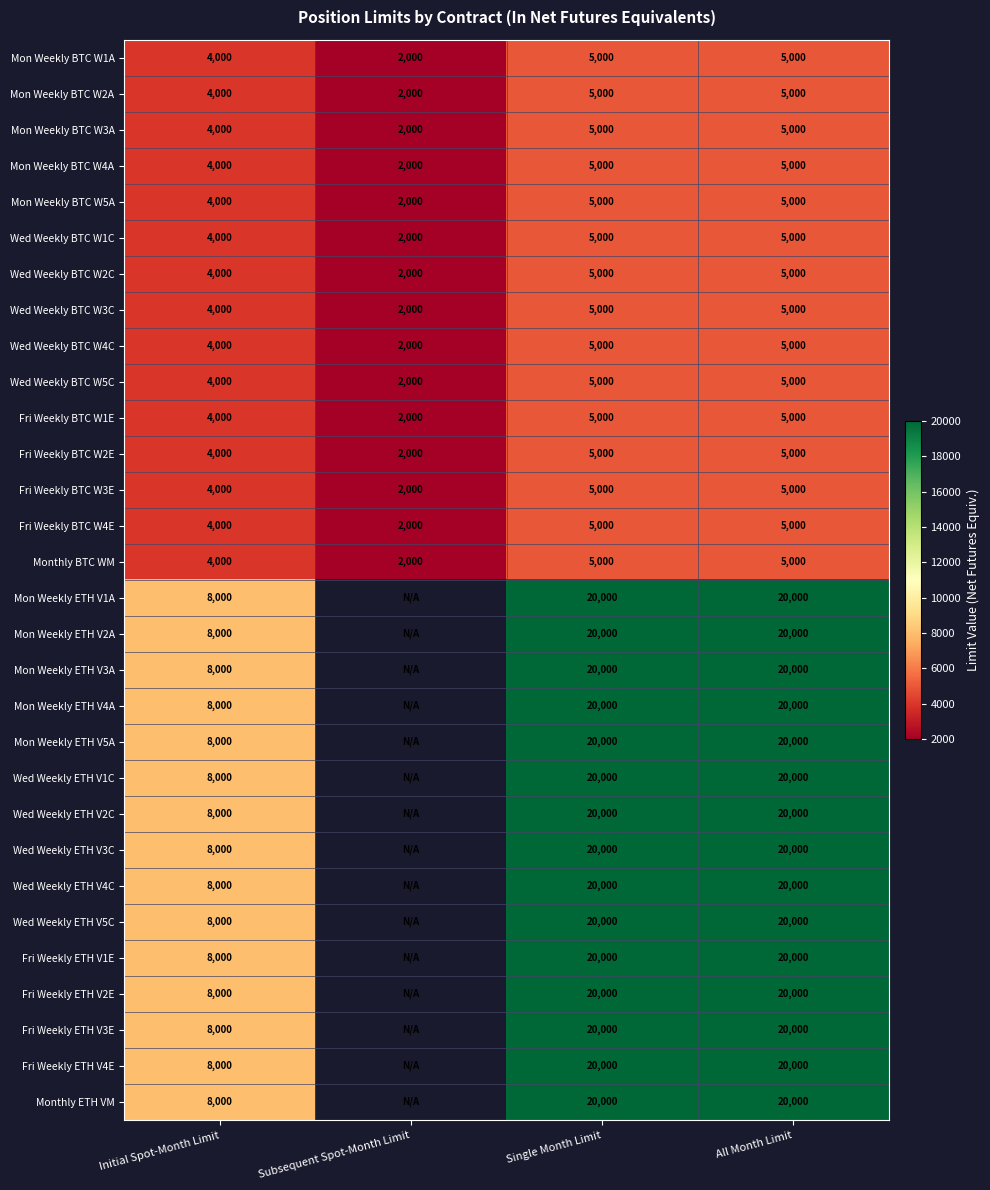

What is the approximate value of Wed Weekly BTC W4C at Initial Spot-Month Limit?

4000